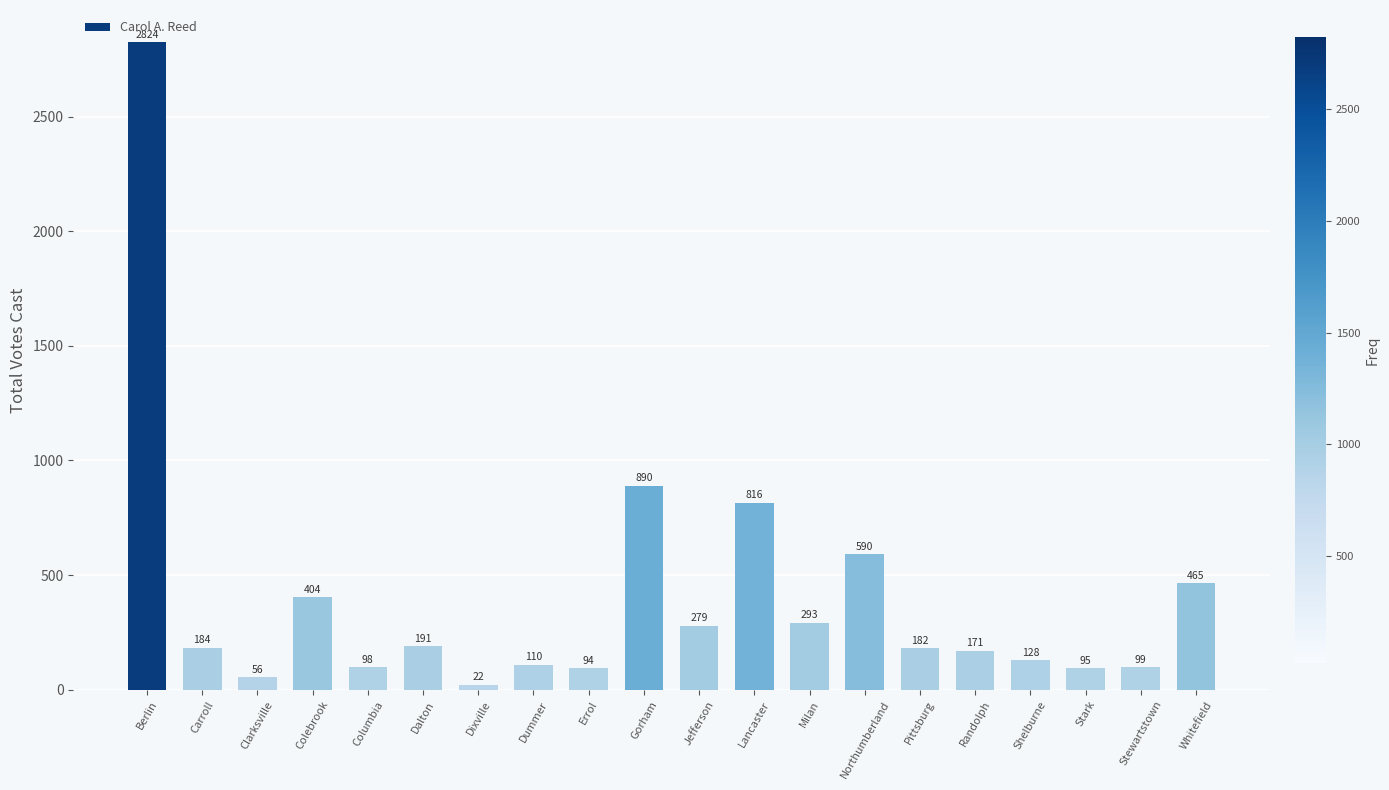

Which category has the lowest value across all series?

Dixville